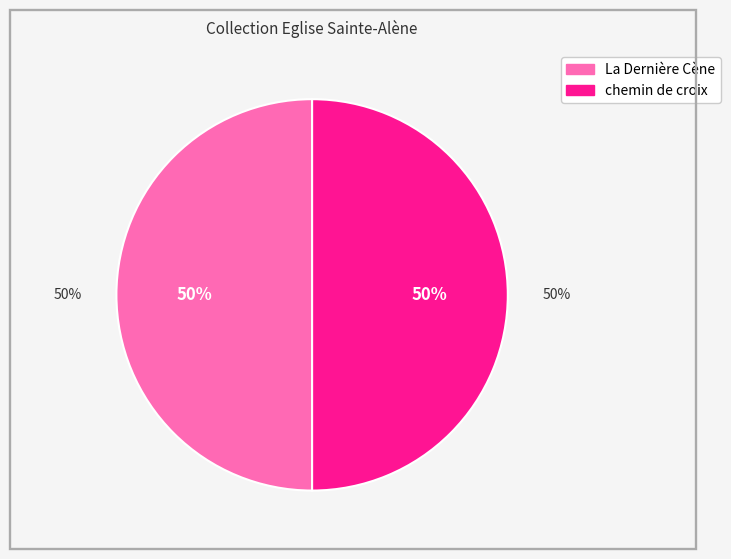

To the nearest percent, what portion does La Dernière Cène represent?

50%